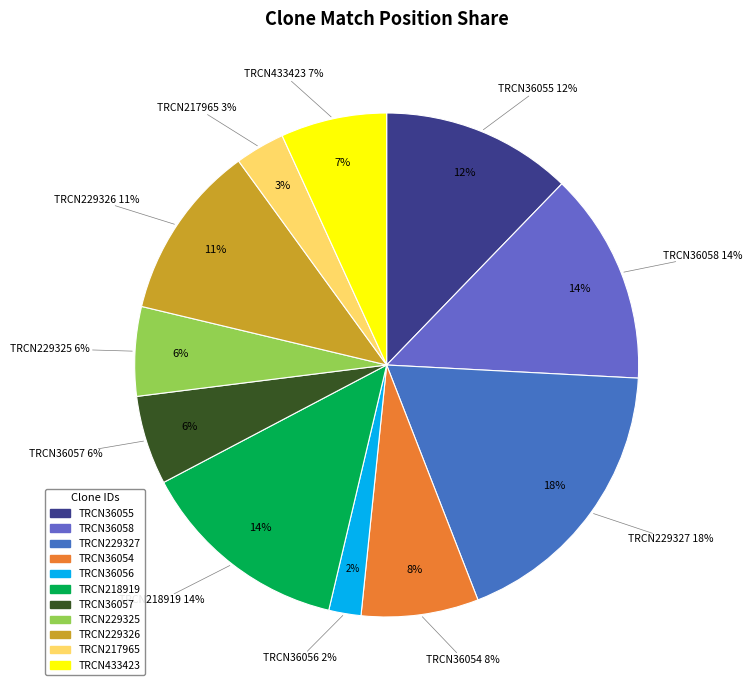

What is the total percentage of TRCN0000229325 and TRCN0000229326?

17.0%